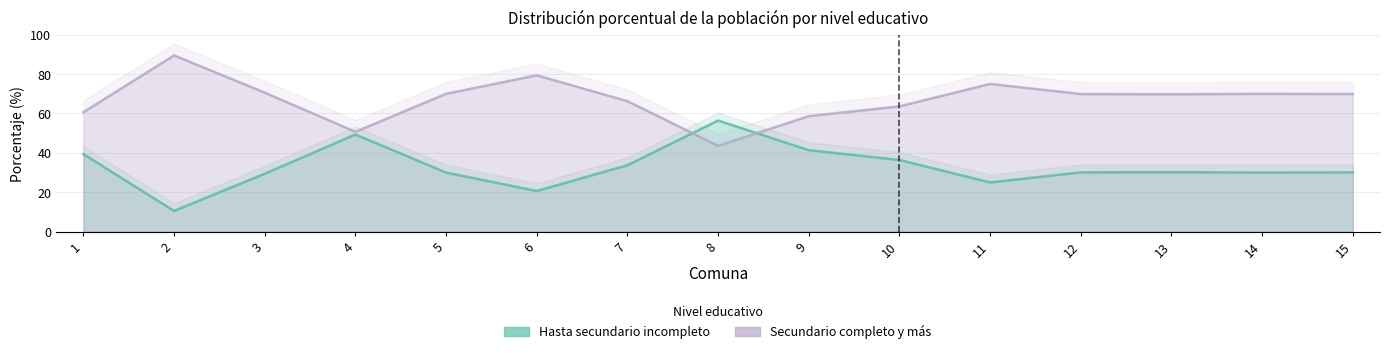

List the labels in order of Secundario completo y mas value, smallest first.

8, 4, 9, 1, 10, 7, 13, 12, 15, 14, 5, 3, 11, 6, 2